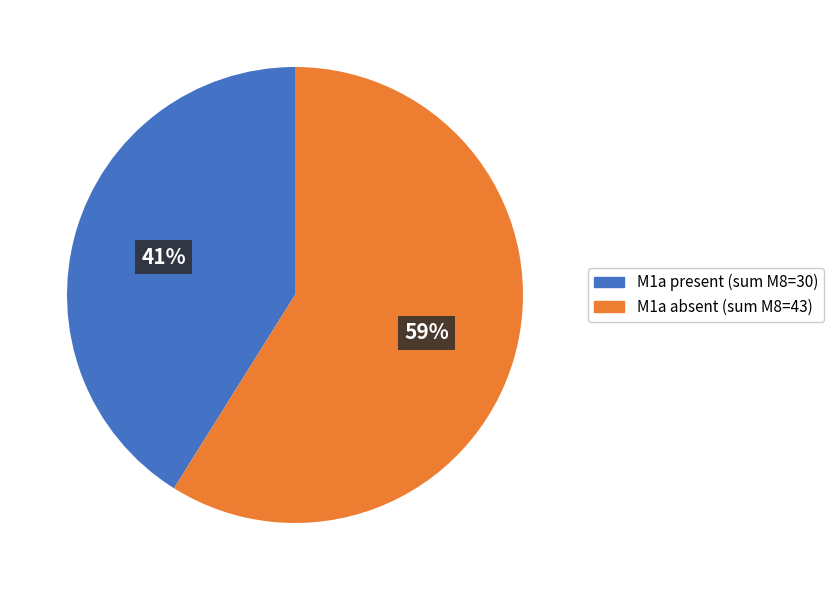

Does any single category account for the majority?

Yes